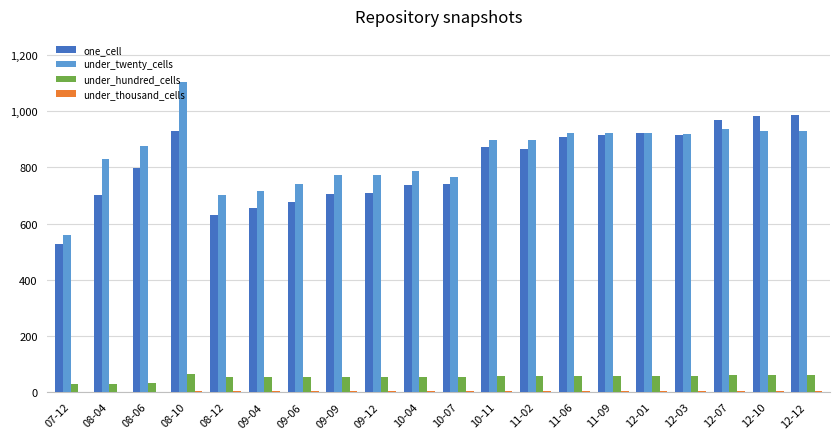

What is the highest value of the under_hundred_cells series?

65